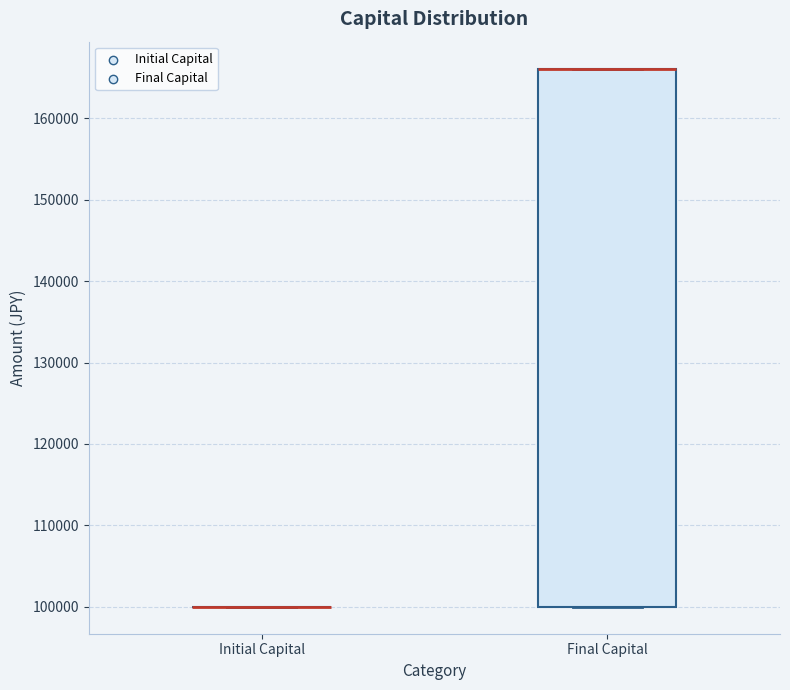

Reading left to right, transcribe this box plot: for each box, give where its median line is, the range the box spans, and where its two whiskers end, as read against the y-axis. The values are not printed on the chart, so give them approximately, as read against the axis.

Initial Capital: box collapsed to a line at 100000, whiskers 100000 to 100000
Final Capital: median 166000 (drawn on the box's upper edge), box 100000 to 166000, whiskers 100000 to 166000